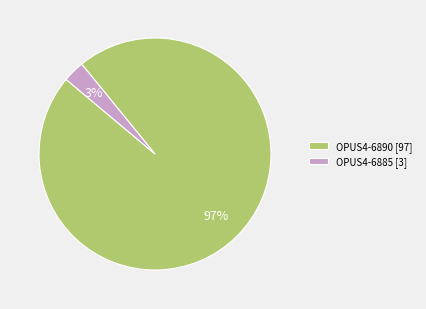

How many segments does this pie chart have?

2